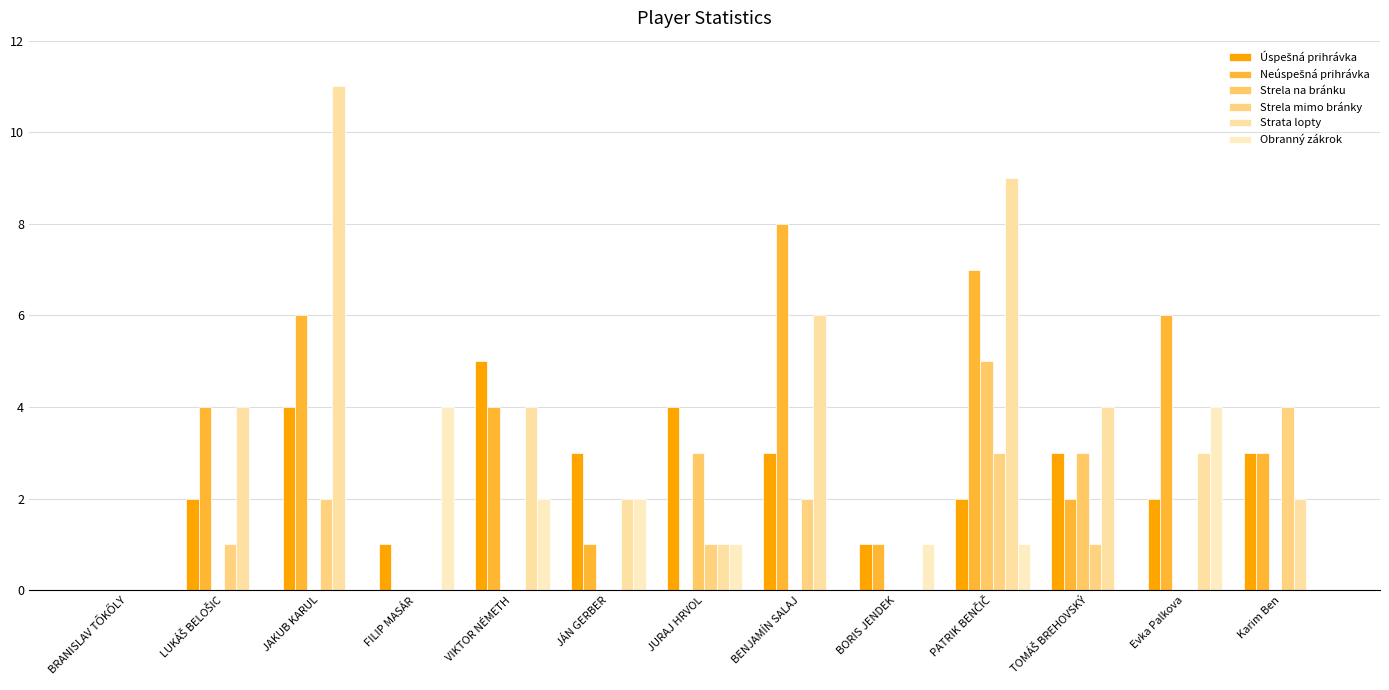

True or false: Strela mimo bránky has a value of -1 at BORIS JENDEK.

False